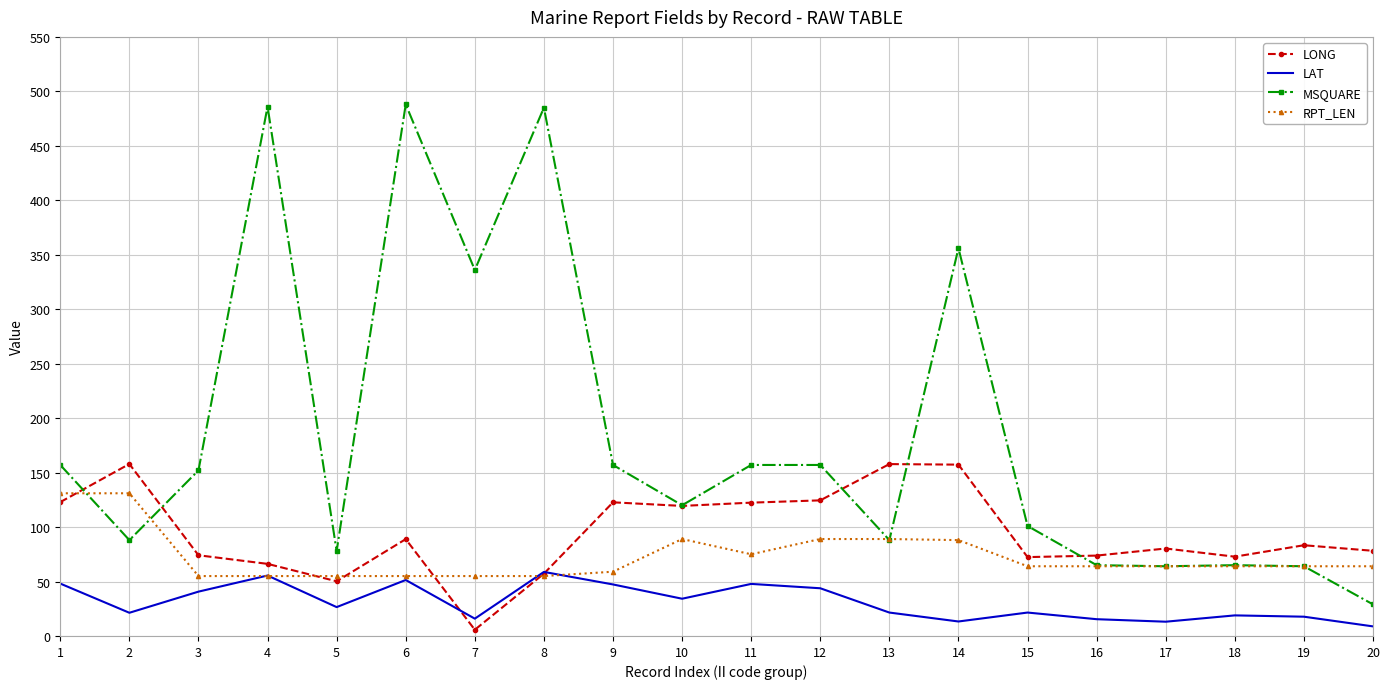

Rank the series at 2 from lowest to highest value.

LAT, MSQUARE, RPT_LEN, LONG